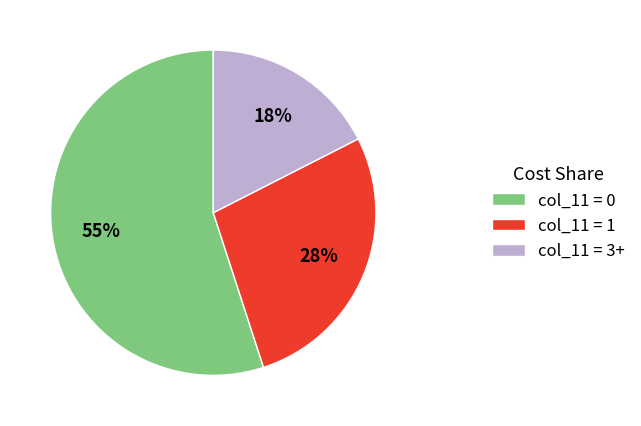

True or false: col_11 = 0 accounts for 55% of the total.

True